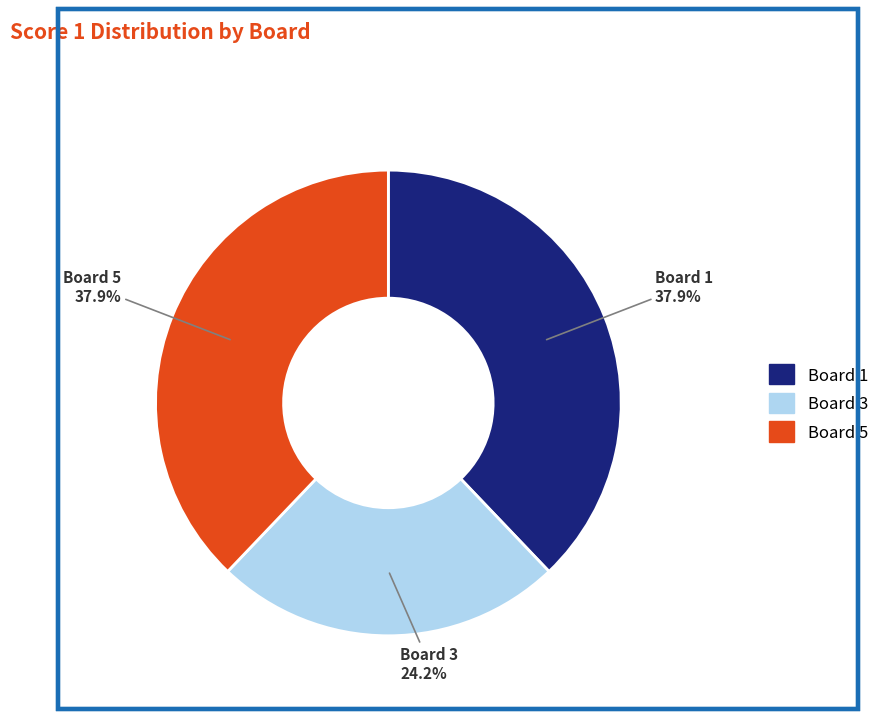

Count the number of slices in the pie.

3